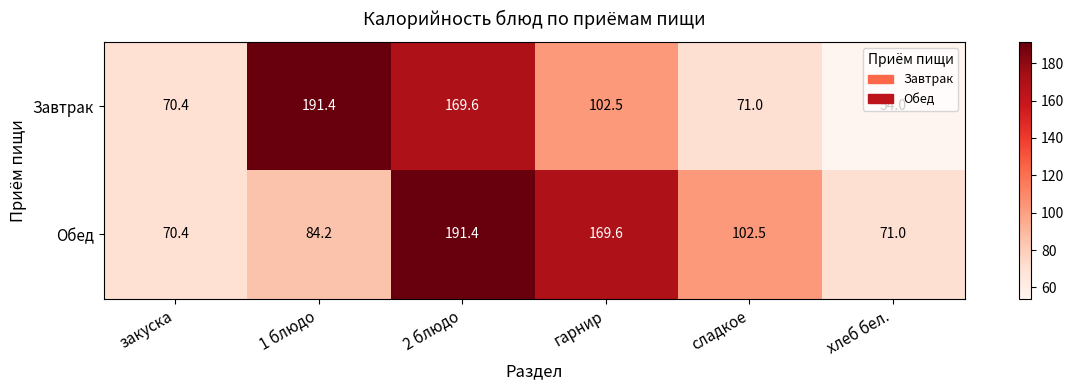

Is it true that Обед equals 128.7 at 1 блюдо?

False